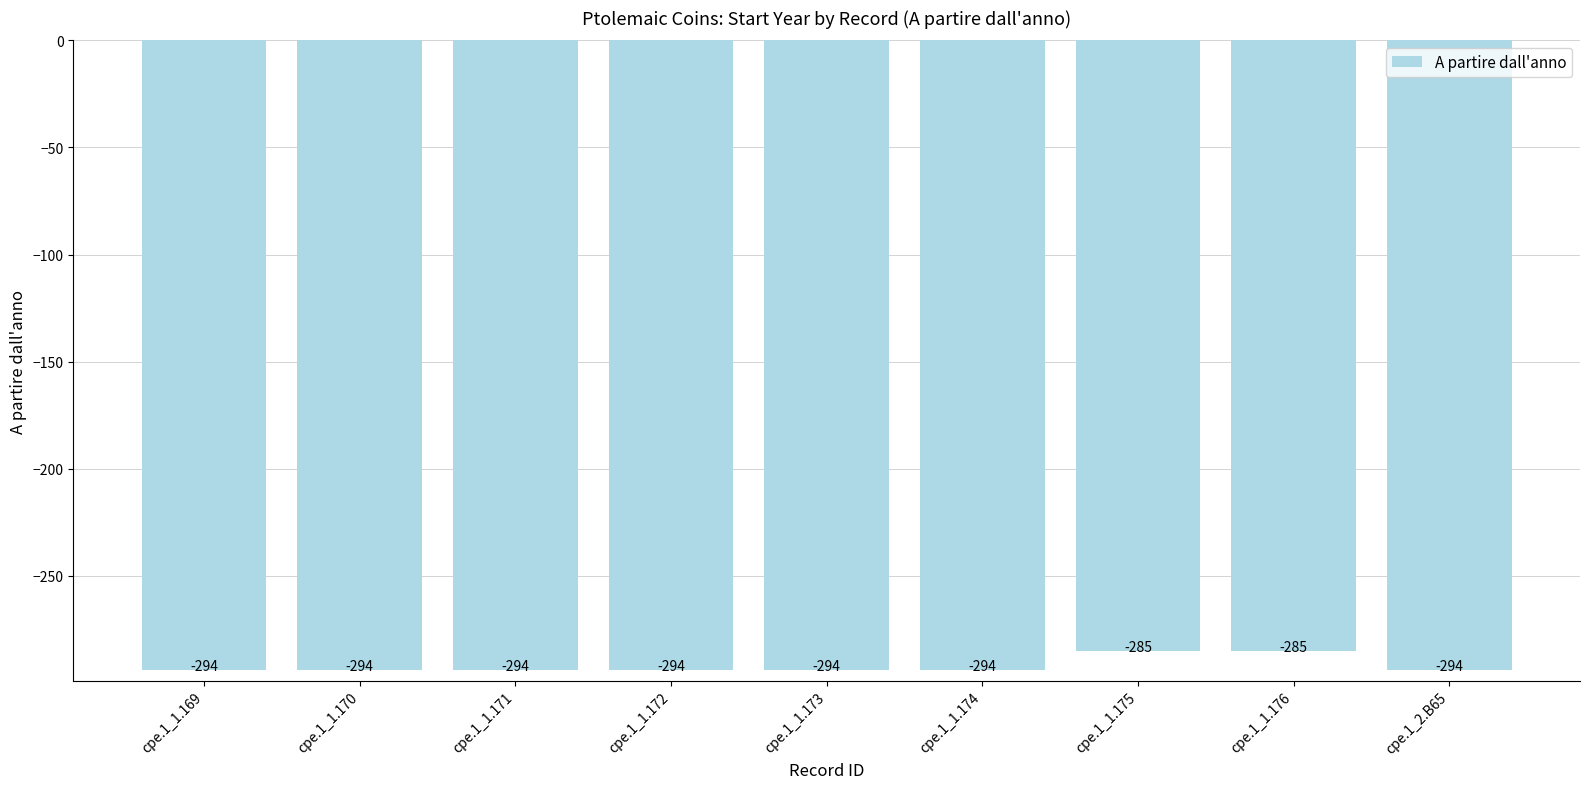

Reading left to right, list all the values displayed in this chart.

-294	-294	-294	-294	-294	-294	-285	-285	-294